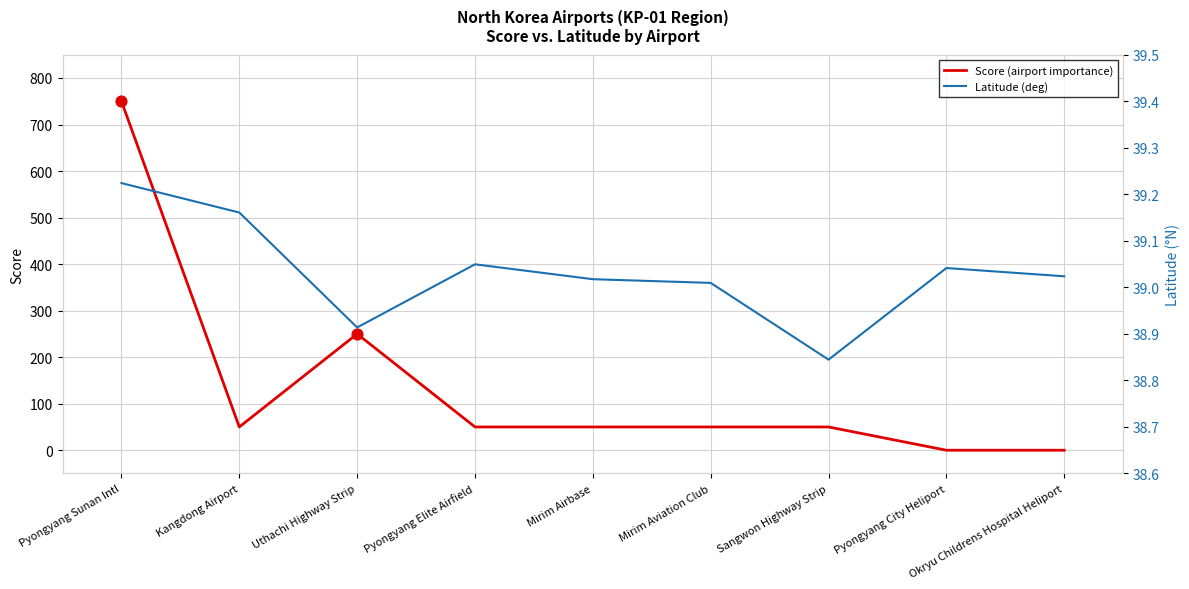

Which series reaches the maximum Y coordinate?

Score (airport importance)